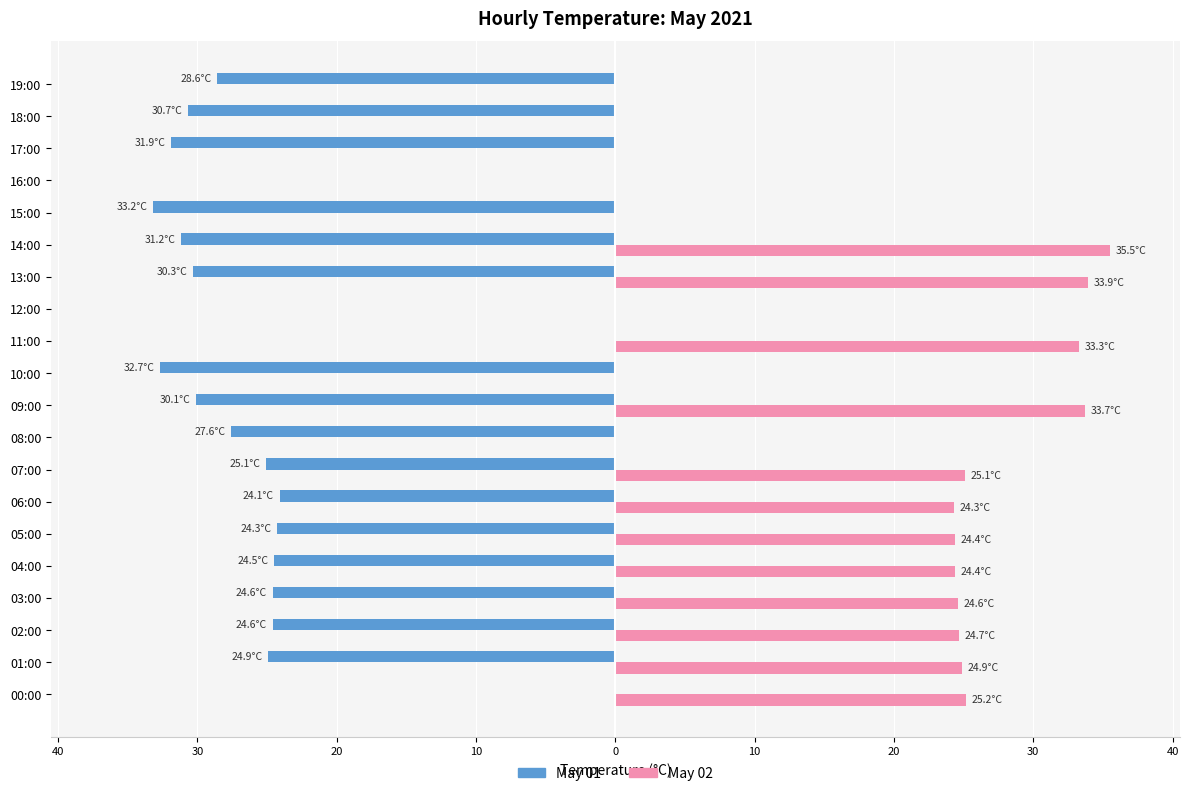

What are all the series names shown in the legend?

May 01, May 02